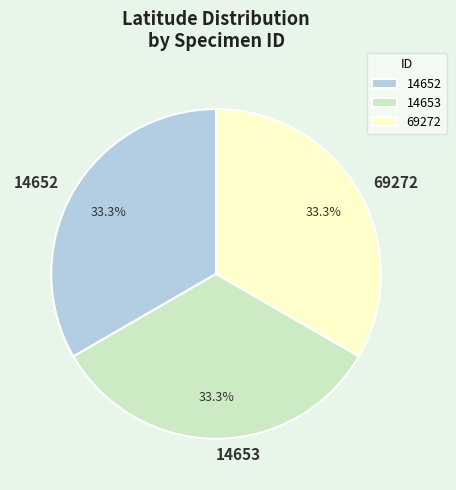

What percentage do 14653 and 69272 together represent?

66.7%